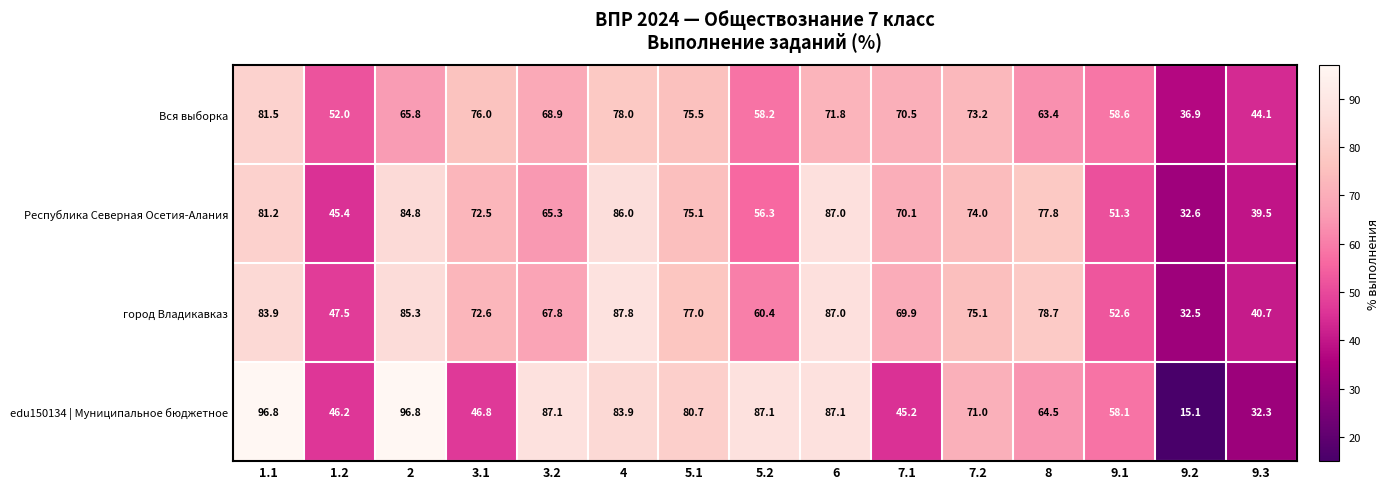

The Вся выборка series shows 58.2 at 5.2. True or false?

True